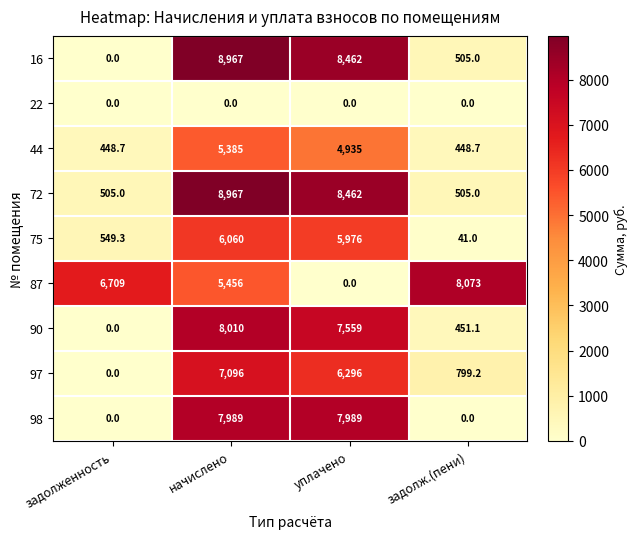

True or false: 44 has a value of 448.7 at задолж.(пени).

True